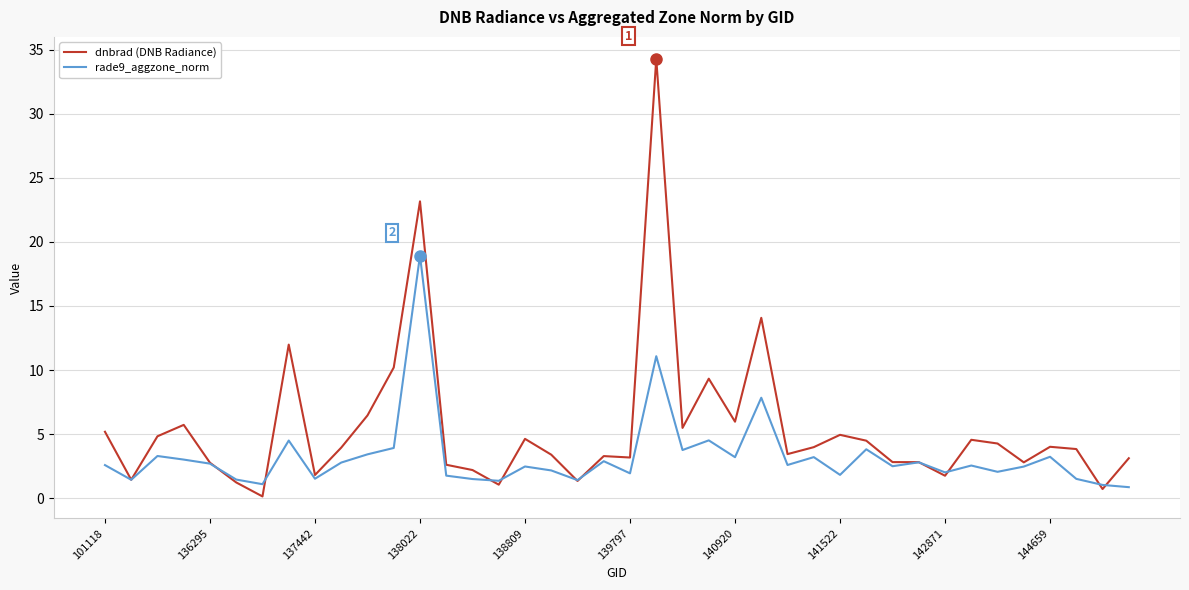

How many lines are shown in the chart?

2